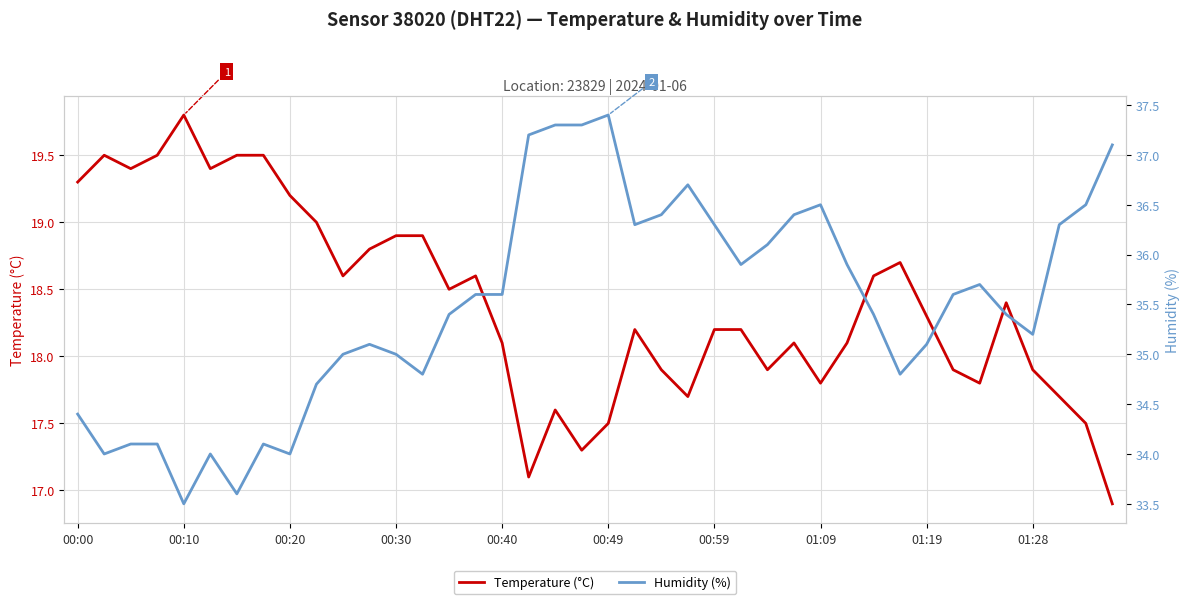

Which series has the largest total across all categories?

Humidity (%)